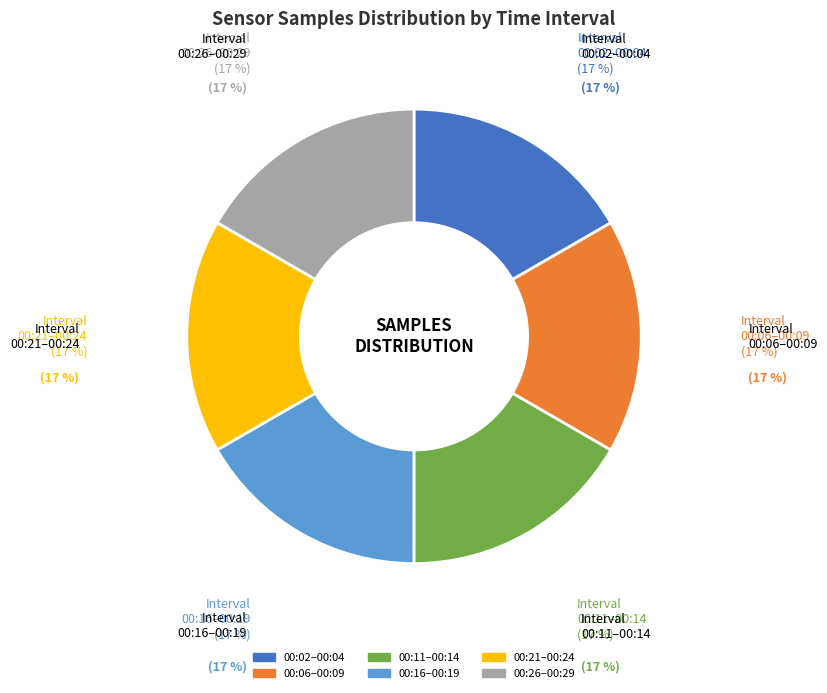

Approximately how many times larger is the value at 2022/12/06 00:16 compared to 2022/12/06 00:26?

1.0